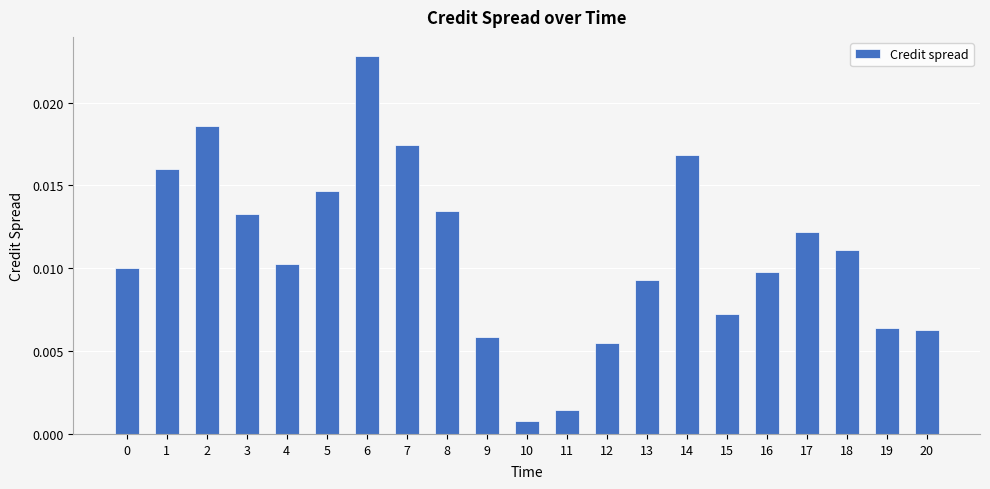

Which has a higher value, 17 or 14?

14